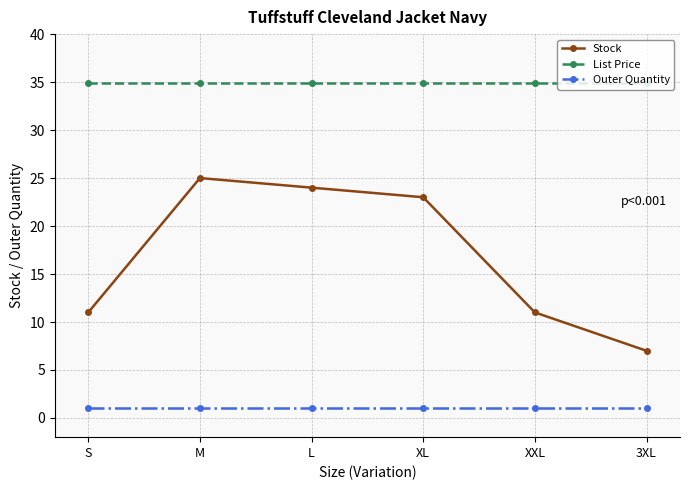

What is the approximate value of Outer Quantity at 3XL?

1.0